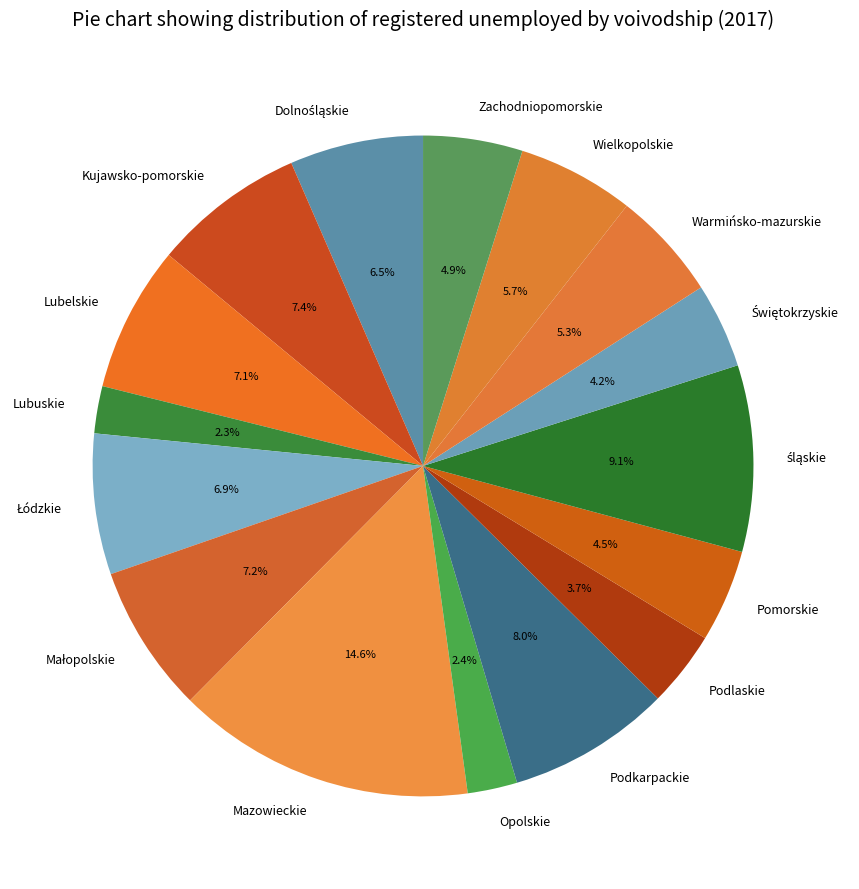

Count the number of slices in the pie.

16